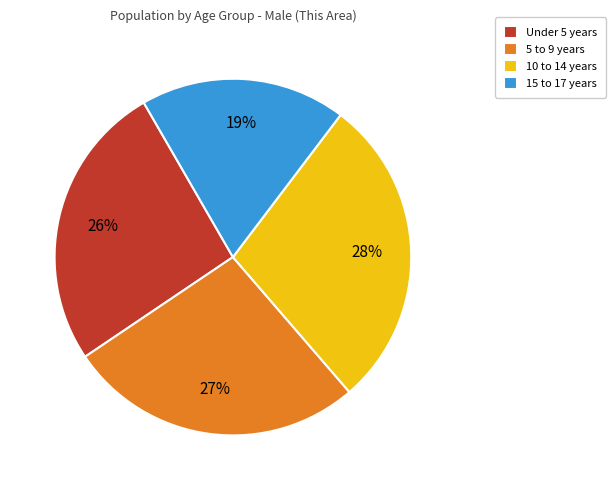

What percentage is the 5 to 9 years slice, to the nearest percent?

27%